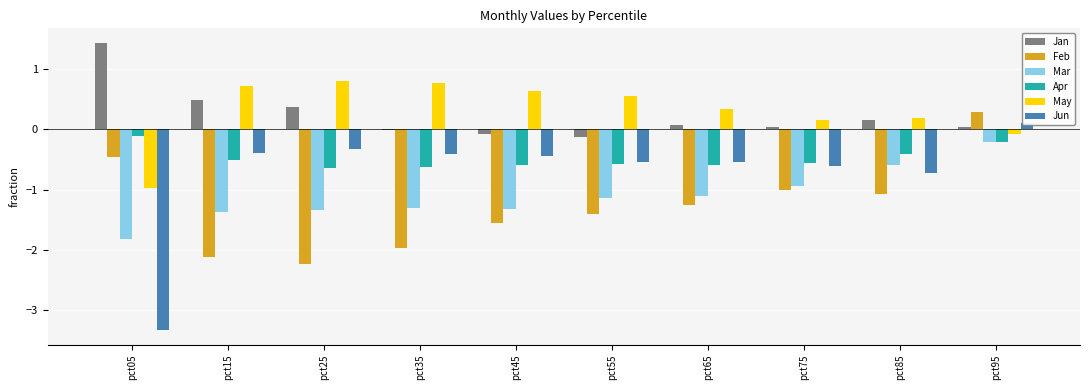

At which label does Apr reach its minimum?

pct25